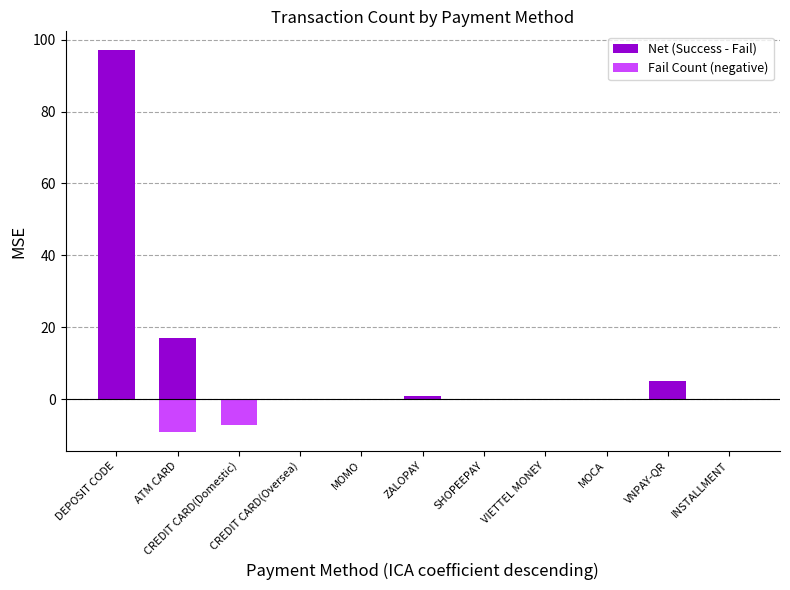

Reading left to right, what are all the values shown in this chart?

Net (Success - Fail): 97	17	-4	0	0	1	0	0	0	5	0
Fail Count (negative): 0	-9	-7	0	0	0	0	0	0	0	0